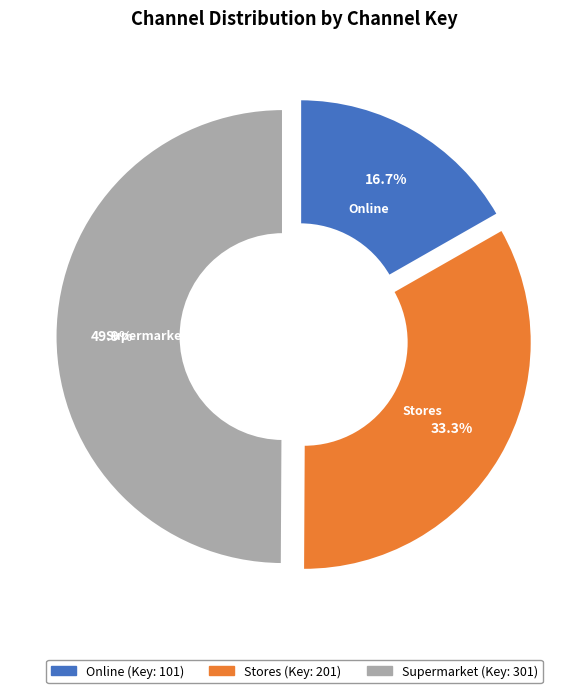

Which slice is the largest?

Supermarket